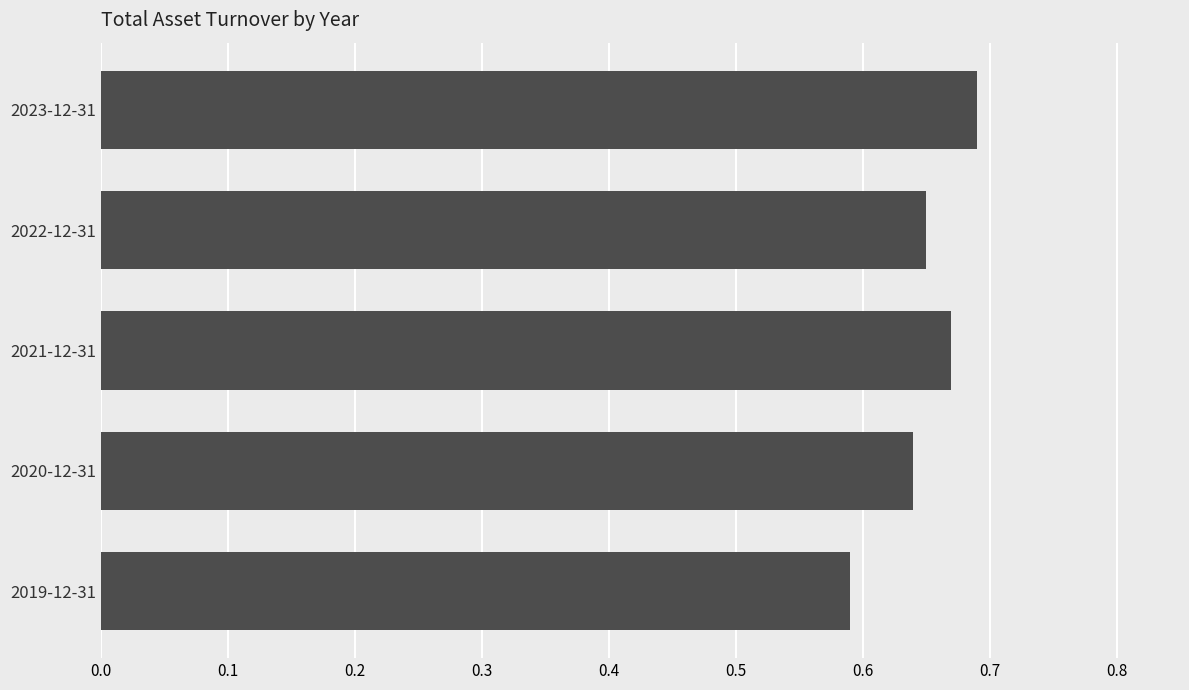

What is the sum of the values at 2021-12-31 and 2022-12-31?

1.3